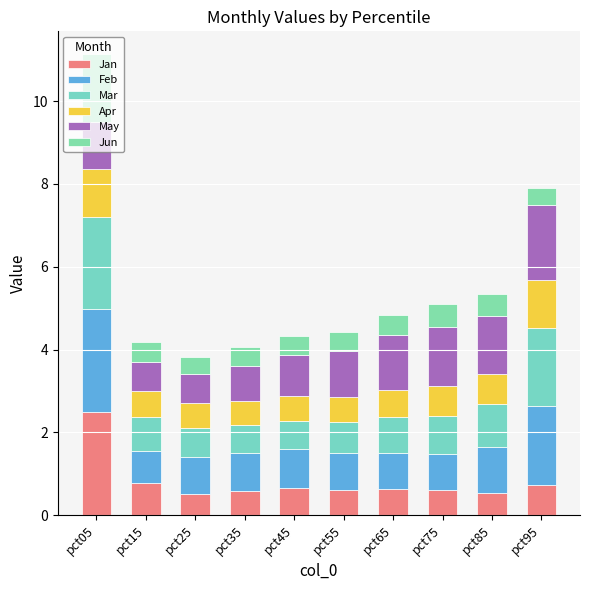

Are the bars horizontal?

No